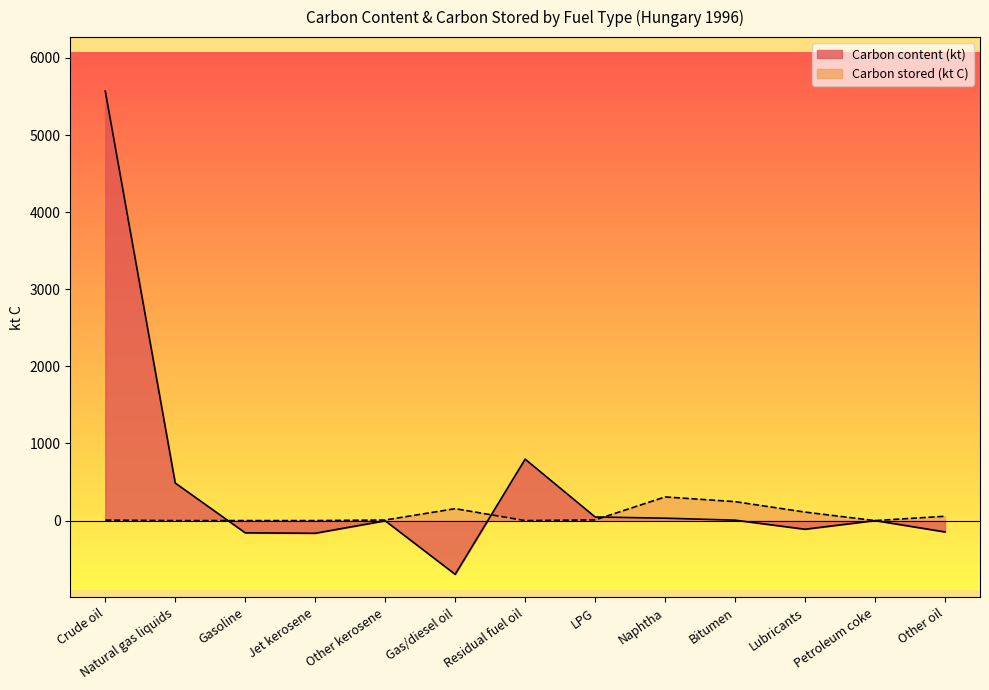

What is the total value across all series at Crude oil?

5575.2